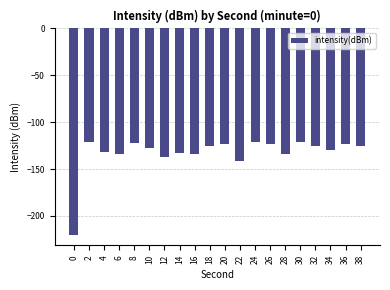

What is the minimum value shown in the chart?

-220.4